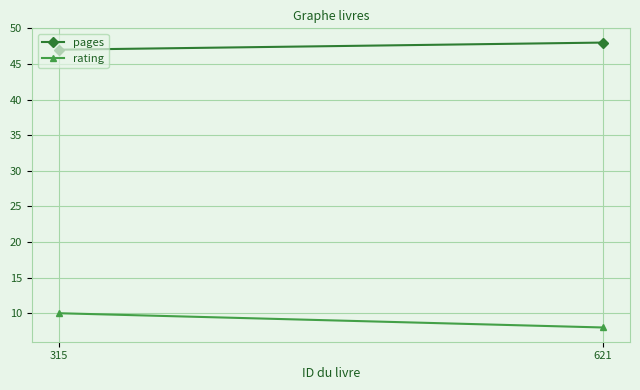

What is the difference between the maximum and minimum values in the rating series?

2